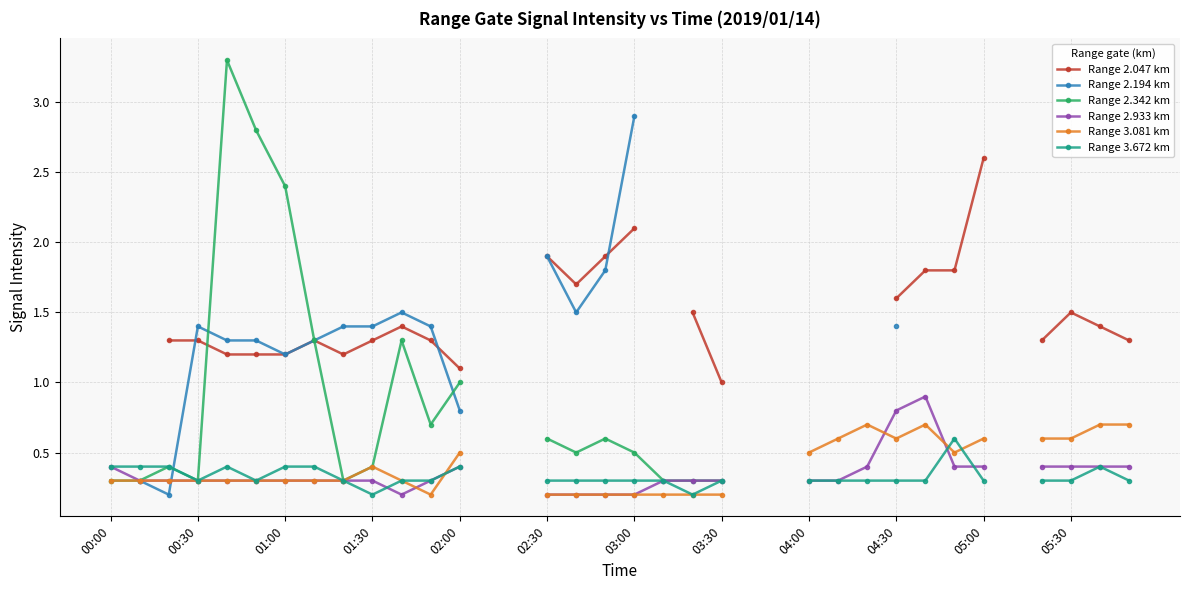

How many lines are shown in the chart?

6